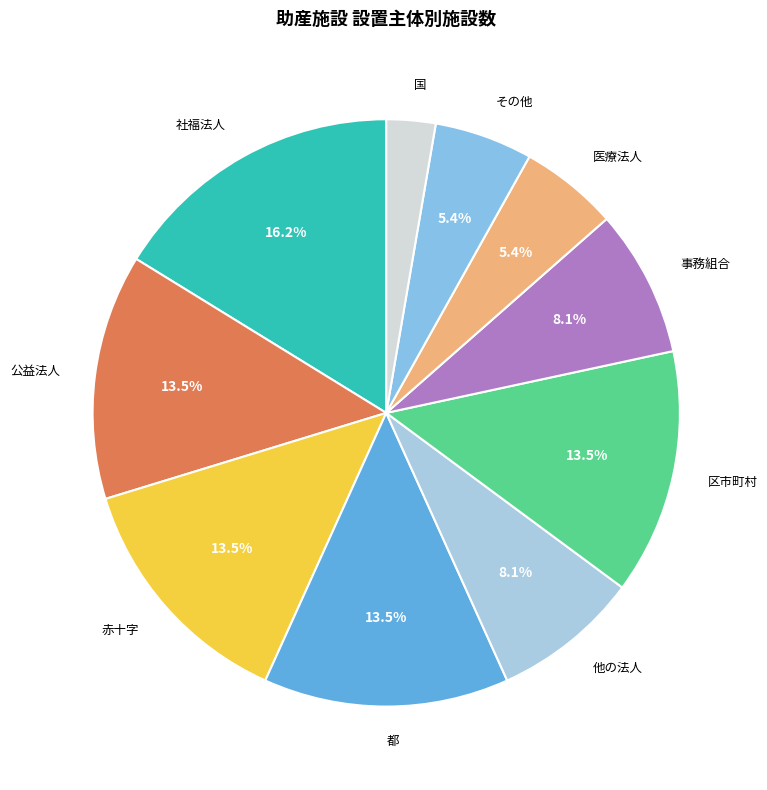

Which slice is the largest?

社福法人